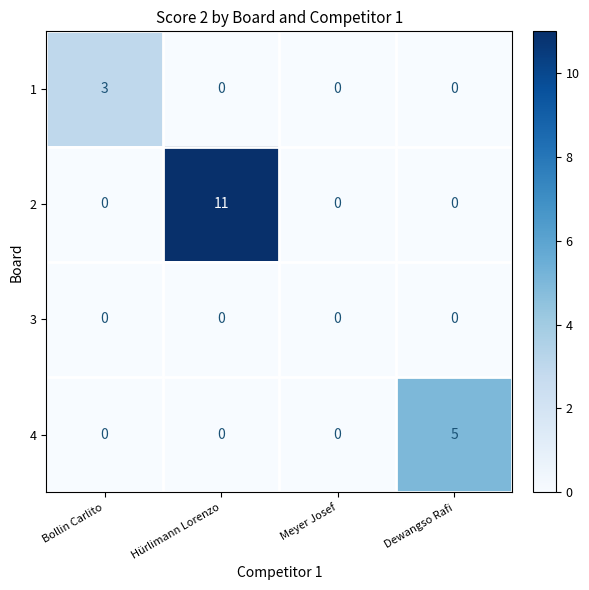

Count the number of data series in this chart.

4